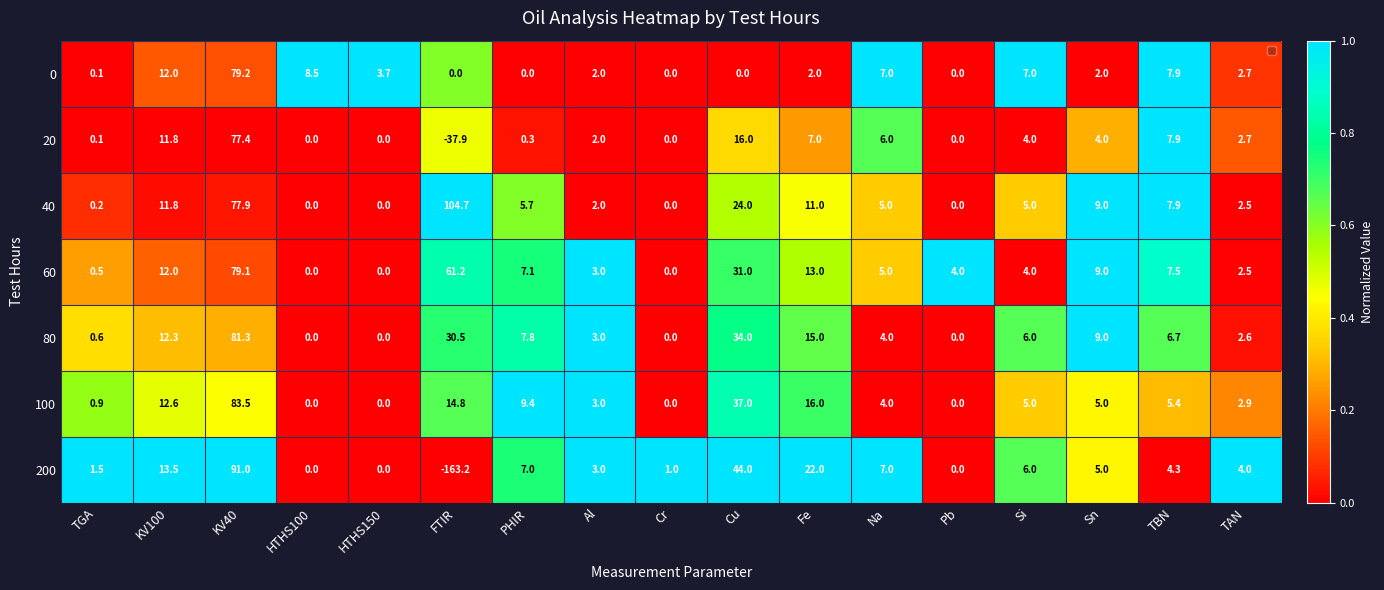

At which category is the sum across all series the highest?

KV40